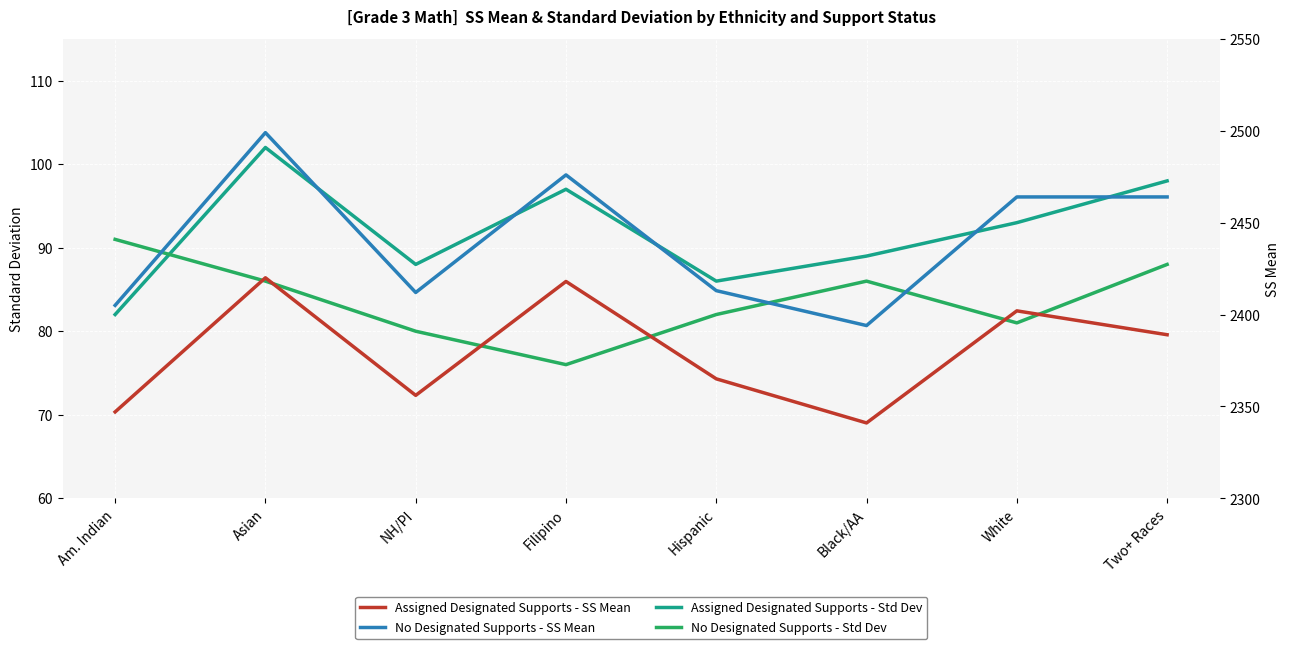

Which series has the largest range (max minus min)?

No Designated Supports - SS Mean